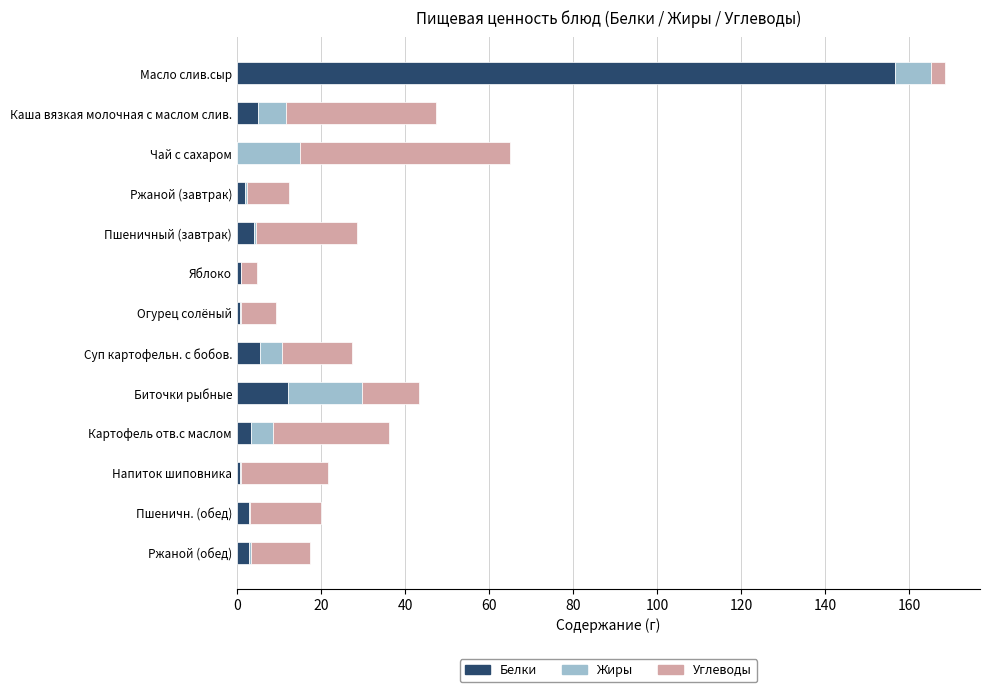

At which category is the sum across all series the highest?

Масло слив.сыр